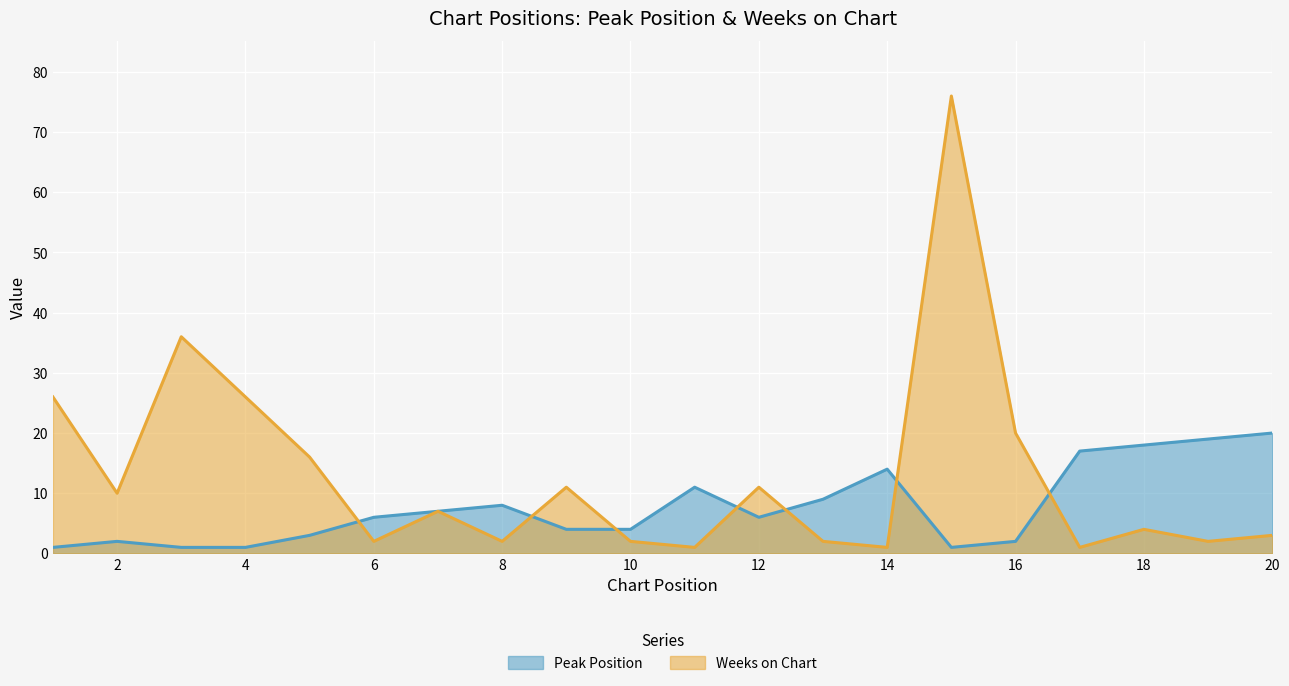

How many categories are shown in the chart?

20